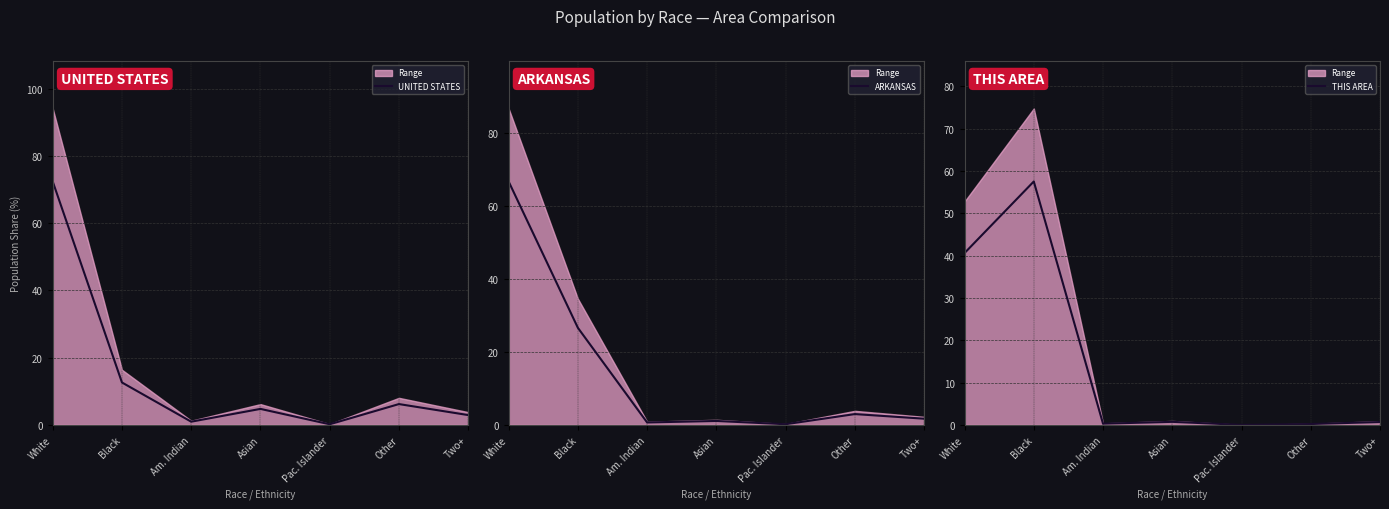

How many data points in UNITED STATES are above 4?

4